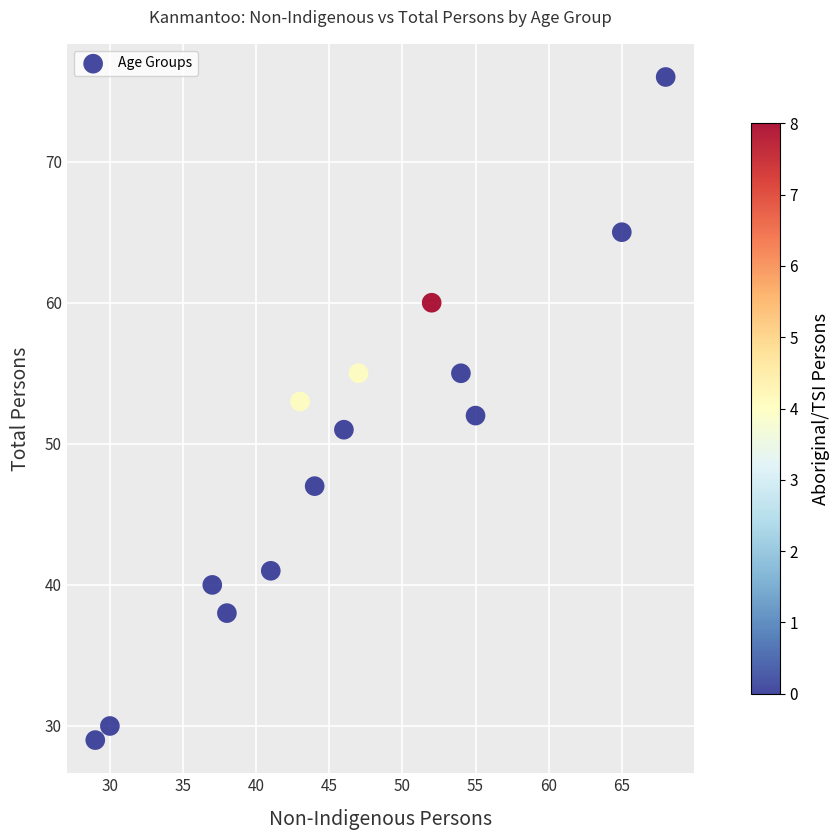

What is the range of Y values (max minus min)?

47